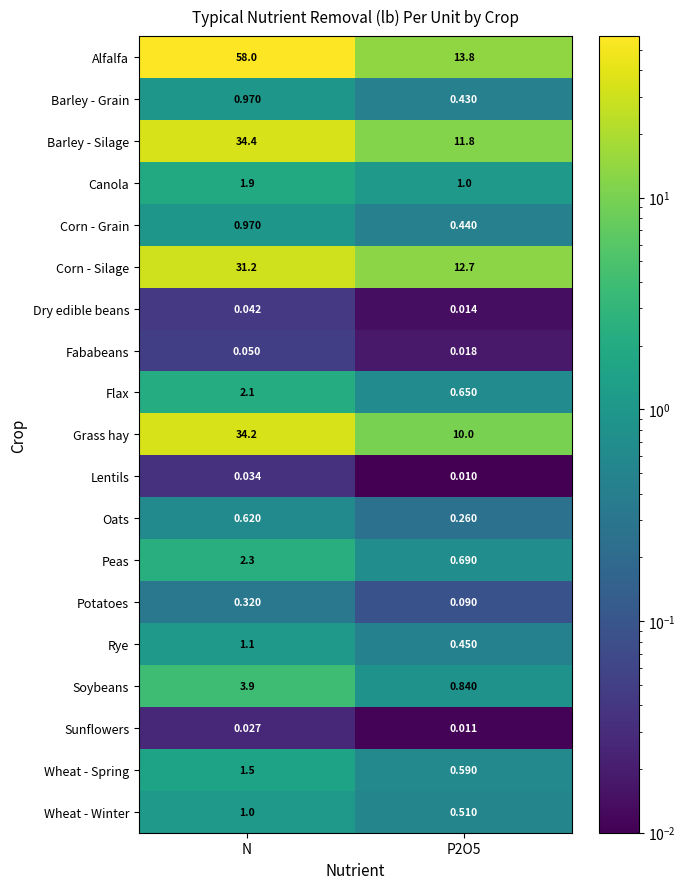

Which series has the largest total across all categories?

Alfalfa